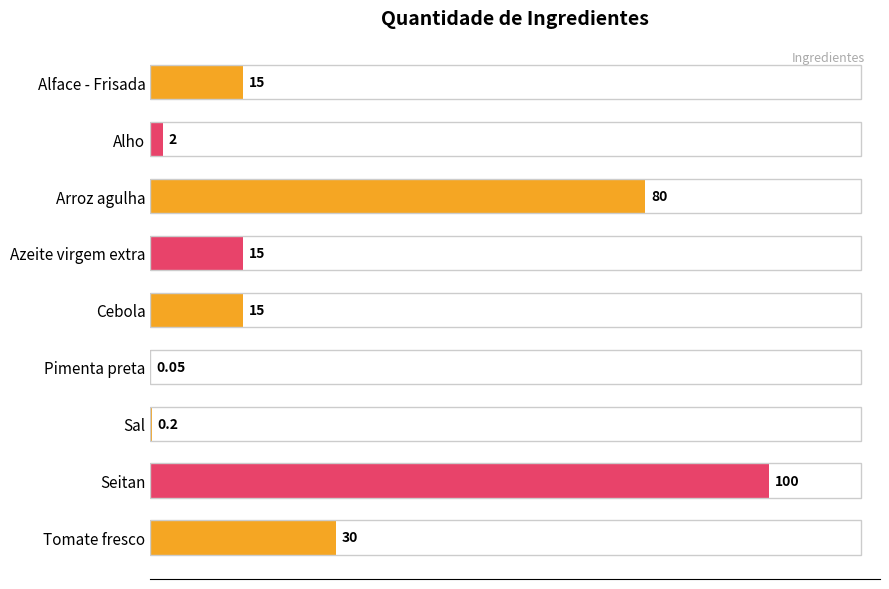

Which has a higher value, Cebola or Tomate fresco?

Tomate fresco